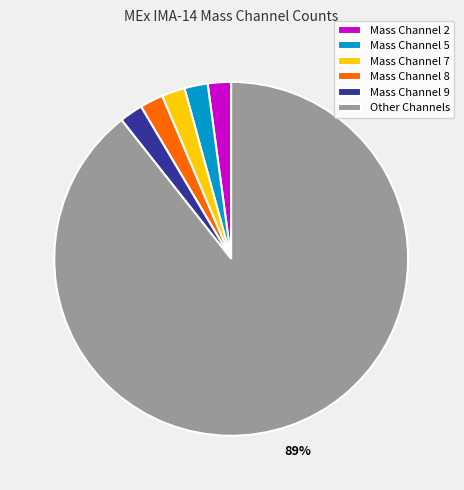

Which slice is the largest?

Other Channels